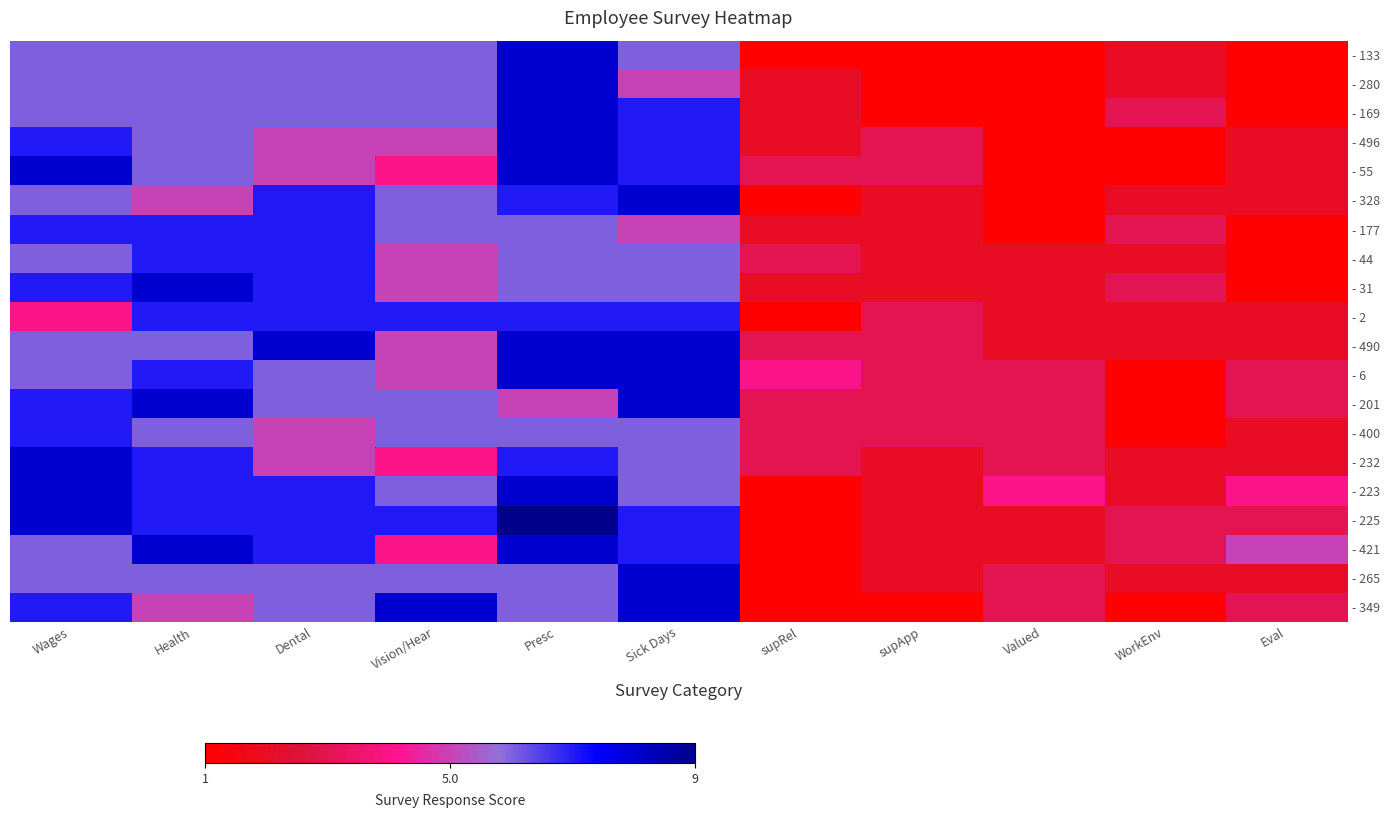

Where is - 44 nearest to the value 4?

Vision/Hear